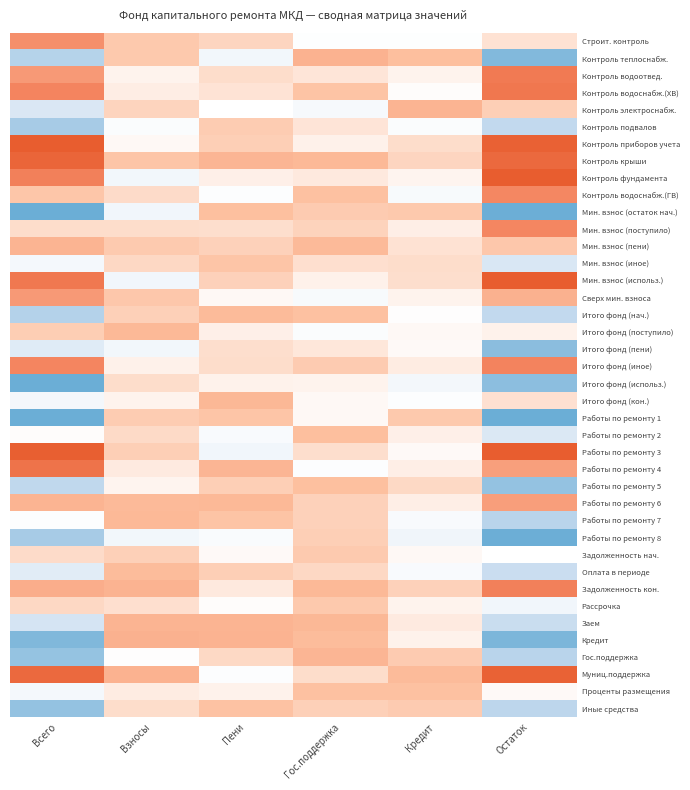

Reading right to left, list all the values displayed in this chart.

Строит. контроль: Остаток=-0.0	Кредит=-0.2	Гос.поддержка=-0.2	Пени=0.1	Взносы=0.1	Всего=0.5
Контроль теплоснабж.: Остаток=-0.9	Кредит=0.2	Гос.поддержка=0.3	Пени=-0.3	Взносы=0.1	Всего=-0.7
Контроль водоотвед.: Остаток=0.7	Кредит=-0.1	Гос.поддержка=-0.0	Пени=0.0	Взносы=-0.1	Всего=0.4
Контроль водоснабж.(ХВ): Остаток=0.7	Кредит=-0.2	Гос.поддержка=0.2	Пени=-0.0	Взносы=-0.1	Всего=0.6
Контроль электроснабж.: Остаток=0.1	Кредит=0.3	Гос.поддержка=-0.3	Пени=-0.2	Взносы=0.1	Всего=-0.5
Контроль подвалов: Остаток=-0.6	Кредит=-0.2	Гос.поддержка=-0.0	Пени=0.1	Взносы=-0.2	Всего=-0.7
Контроль приборов учета: Остаток=0.9	Кредит=0.0	Гос.поддержка=-0.1	Пени=0.1	Взносы=-0.2	Всего=1.2
Контроль крыши: Остаток=0.9	Кредит=0.1	Гос.поддержка=0.2	Пени=0.3	Взносы=0.2	Всего=0.9
Контроль фундамента: Остаток=1.0	Кредит=-0.1	Гос.поддержка=-0.1	Пени=-0.1	Взносы=-0.3	Всего=0.6
Контроль водоснабж.(ГВ): Остаток=0.6	Кредит=-0.3	Гос.поддержка=0.2	Пени=-0.2	Взносы=0.0	Всего=0.2
Мин. взнос (остаток нач.): Остаток=-1.0	Кредит=0.1	Гос.поддержка=0.1	Пени=0.2	Взносы=-0.3	Всего=-1.0
Мин. взнос (поступило): Остаток=0.6	Кредит=-0.1	Гос.поддержка=0.1	Пени=0.0	Взносы=0.0	Всего=0.0
Мин. взнос (пени): Остаток=0.1	Кредит=-0.0	Гос.поддержка=0.2	Пени=0.1	Взносы=0.1	Всего=0.3
Мин. взнос (иное): Остаток=-0.5	Кредит=0.0	Гос.поддержка=-0.0	Пени=0.2	Взносы=0.0	Всего=-0.3
Мин. взнос (использ.): Остаток=1.2	Кредит=0.0	Гос.поддержка=-0.1	Пени=0.1	Взносы=-0.3	Всего=0.7
Сверх мин. взноса: Остаток=0.3	Кредит=-0.1	Гос.поддержка=-0.3	Пени=-0.2	Взносы=0.1	Всего=0.4
Итого фонд (нач.): Остаток=-0.6	Кредит=-0.2	Гос.поддержка=0.2	Пени=0.2	Взносы=0.1	Всего=-0.7
Итого фонд (поступило): Остаток=-0.1	Кредит=-0.2	Гос.поддержка=-0.2	Пени=-0.1	Взносы=0.2	Всего=0.1
Итого фонд (пени): Остаток=-0.9	Кредит=-0.2	Гос.поддержка=-0.0	Пени=0.0	Взносы=-0.3	Всего=-0.4
Итого фонд (иное): Остаток=0.6	Кредит=-0.1	Гос.поддержка=0.1	Пени=0.0	Взносы=-0.1	Всего=0.6
Итого фонд (использ.): Остаток=-0.8	Кредит=-0.3	Гос.поддержка=-0.1	Пени=-0.1	Взносы=0.0	Всего=-1.1
Итого фонд (кон.): Остаток=-0.0	Кредит=-0.2	Гос.поддержка=-0.2	Пени=0.2	Взносы=-0.1	Всего=-0.3
Работы по ремонту 1: Остаток=-1.0	Кредит=0.1	Гос.поддержка=-0.2	Пени=0.2	Взносы=0.1	Всего=-1.1
Работы по ремонту 2: Остаток=-0.4	Кредит=-0.1	Гос.поддержка=0.2	Пени=-0.2	Взносы=0.0	Всего=-0.2
Работы по ремонту 3: Остаток=1.0	Кредит=-0.2	Гос.поддержка=0.0	Пени=-0.3	Взносы=0.1	Всего=1.0
Работы по ремонту 4: Остаток=0.4	Кредит=-0.1	Гос.поддержка=-0.2	Пени=0.3	Взносы=-0.1	Всего=0.8
Работы по ремонту 5: Остаток=-0.8	Кредит=0.0	Гос.поддержка=0.2	Пени=0.1	Взносы=-0.1	Всего=-0.6
Работы по ремонту 6: Остаток=0.4	Кредит=-0.1	Гос.поддержка=0.1	Пени=0.2	Взносы=0.2	Всего=0.3
Работы по ремонту 7: Остаток=-0.6	Кредит=-0.2	Гос.поддержка=0.1	Пени=0.2	Взносы=0.2	Всего=-0.2
Работы по ремонту 8: Остаток=-1.0	Кредит=-0.3	Гос.поддержка=0.1	Пени=-0.2	Взносы=-0.3	Всего=-0.7
Задолженность нач.: Остаток=-0.2	Кредит=-0.2	Гос.поддержка=0.1	Пени=-0.2	Взносы=0.1	Всего=0.0
Оплата в периоде: Остаток=-0.6	Кредит=-0.2	Гос.поддержка=0.0	Пени=0.1	Взносы=0.2	Всего=-0.4
Задолженность кон.: Остаток=0.6	Кредит=0.1	Гос.поддержка=0.2	Пени=-0.1	Взносы=0.3	Всего=0.3
Рассрочка: Остаток=-0.3	Кредит=-0.1	Гос.поддержка=0.1	Пени=-0.2	Взносы=-0.0	Всего=0.0
Заем: Остаток=-0.6	Кредит=-0.1	Гос.поддержка=0.2	Пени=0.3	Взносы=0.3	Всего=-0.5
Кредит: Остаток=-0.9	Кредит=-0.1	Гос.поддержка=0.2	Пени=0.3	Взносы=0.3	Всего=-0.9
Гос.поддержка: Остаток=-0.7	Кредит=0.1	Гос.поддержка=0.3	Пени=0.0	Взносы=-0.2	Всего=-0.8
Муниц.поддержка: Остаток=0.9	Кредит=0.2	Гос.поддержка=0.0	Пени=-0.2	Взносы=0.3	Всего=0.9
Проценты размещения: Остаток=-0.2	Кредит=0.2	Гос.поддержка=0.2	Пени=-0.1	Взносы=-0.1	Всего=-0.3
Иные средства: Остаток=-0.6	Кредит=0.1	Гос.поддержка=0.1	Пени=0.2	Взносы=0.0	Всего=-0.8